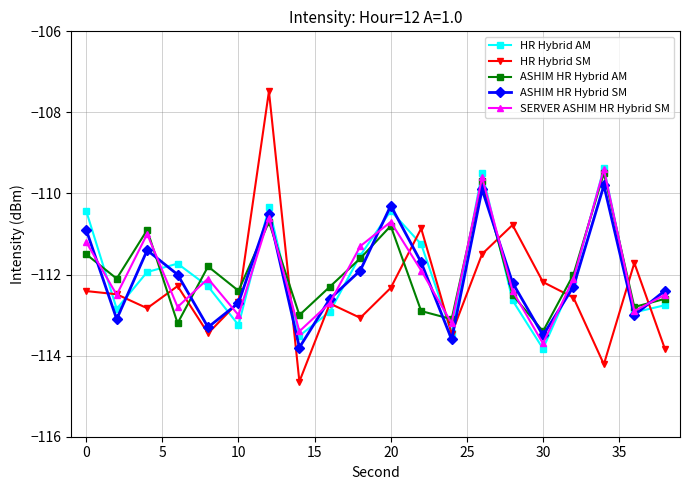

What is the greatest value displayed?

-107.5